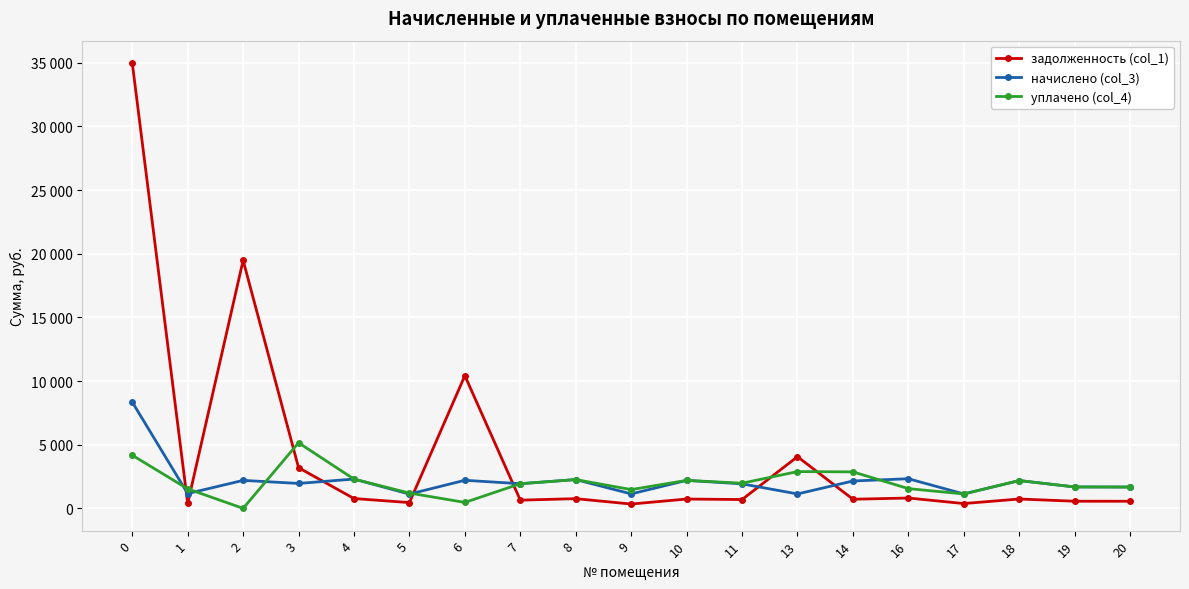

True or false: уплачено (col_4) and начислено (col_3) cross at least once.

True